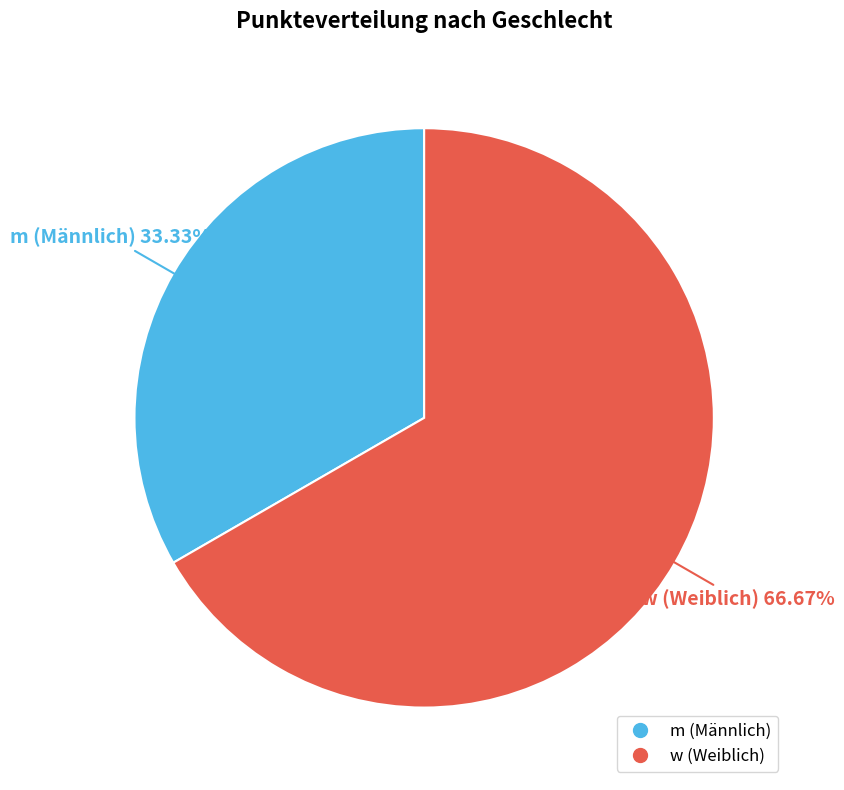

Does w represent more than half of the total?

Yes